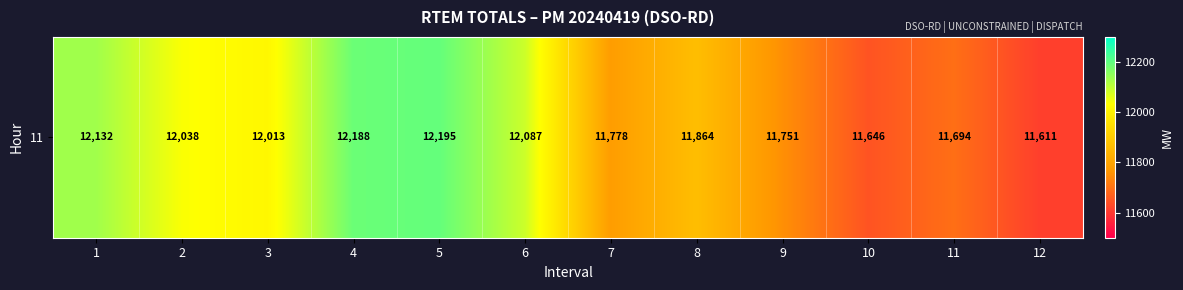

Is it true that the value at 9 is 11751?

True